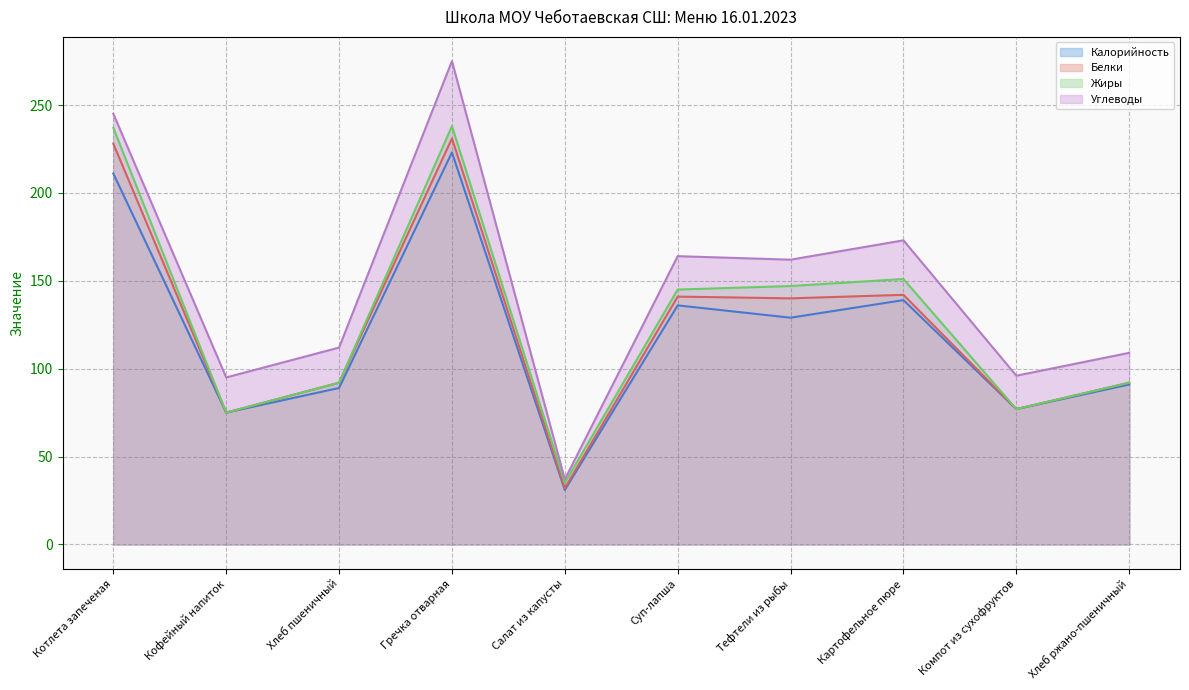

At how many categories does at least one series exceed 83?

9